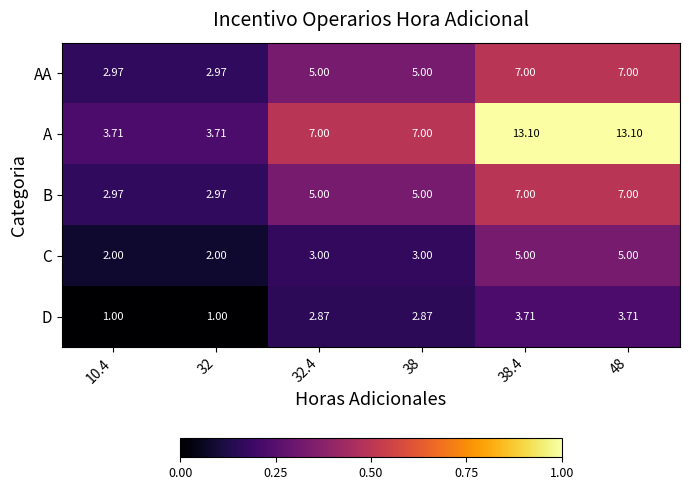

How many distinct data groups are displayed?

5